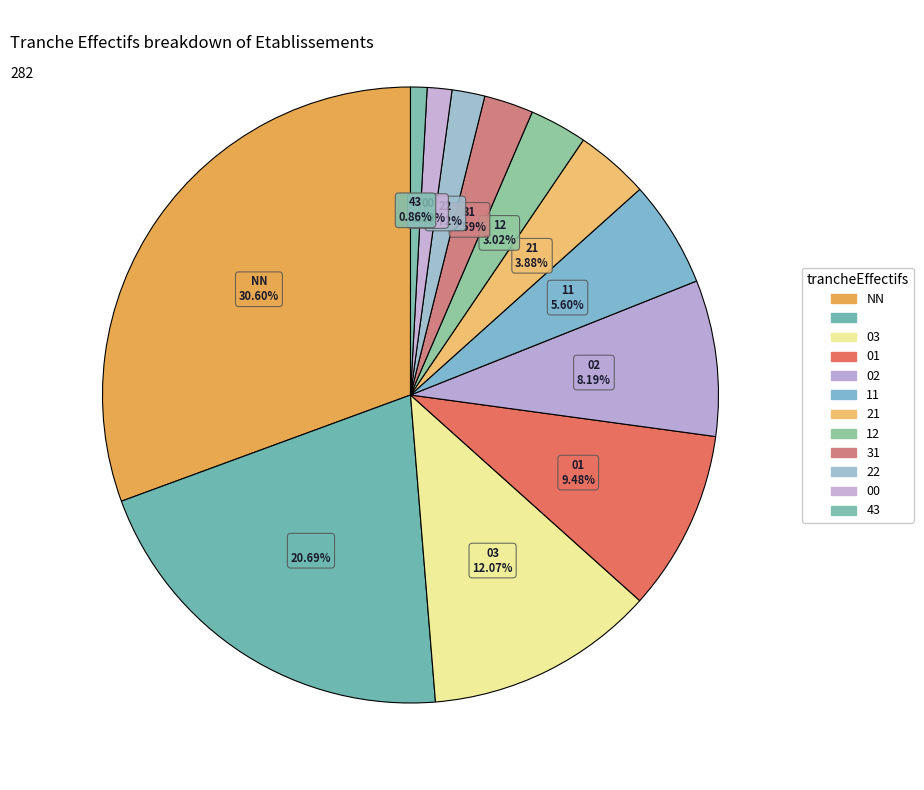

How many slices are in this pie chart?

12